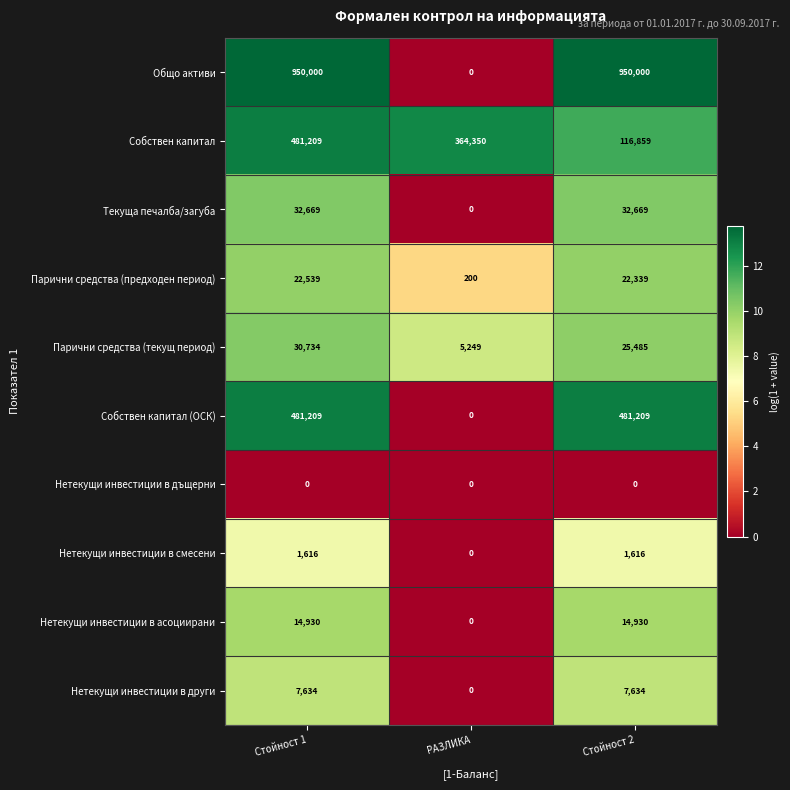

True or false: Общо активи has a value of 446808 at Стойност 2.

False